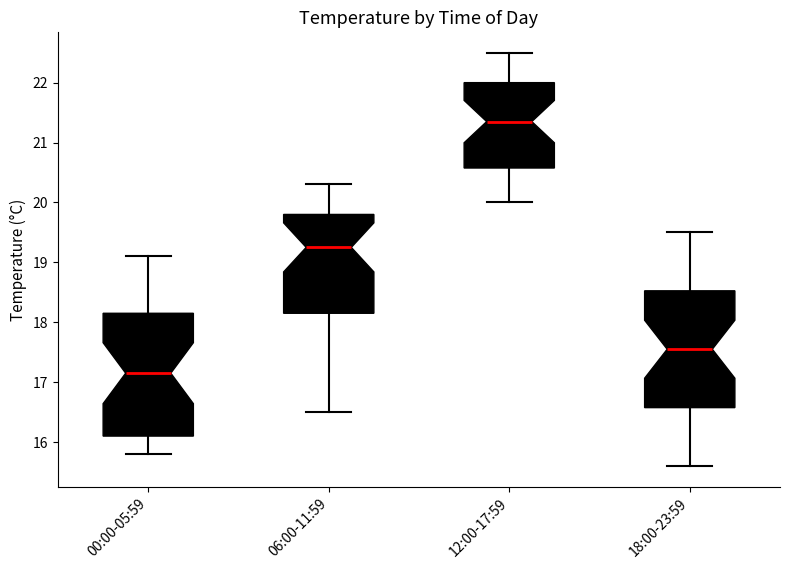

Reading left to right, read every box against the y-axis: the position of its median line, the range the box covers, and the ends of its whiskers. The values are not printed on the chart, so give them approximately, as read against the axis.

00:00-05:59: median 17.2, box 16.1 to 18.2, whiskers 15.8 to 19.1
06:00-11:59: median 19.3, box 18.2 to 19.8, whiskers 16.5 to 20.3
12:00-17:59: median 21.4, box 20.6 to 22.0, whiskers 20.0 to 22.5
18:00-23:59: median 17.6, box 16.6 to 18.5, whiskers 15.6 to 19.5